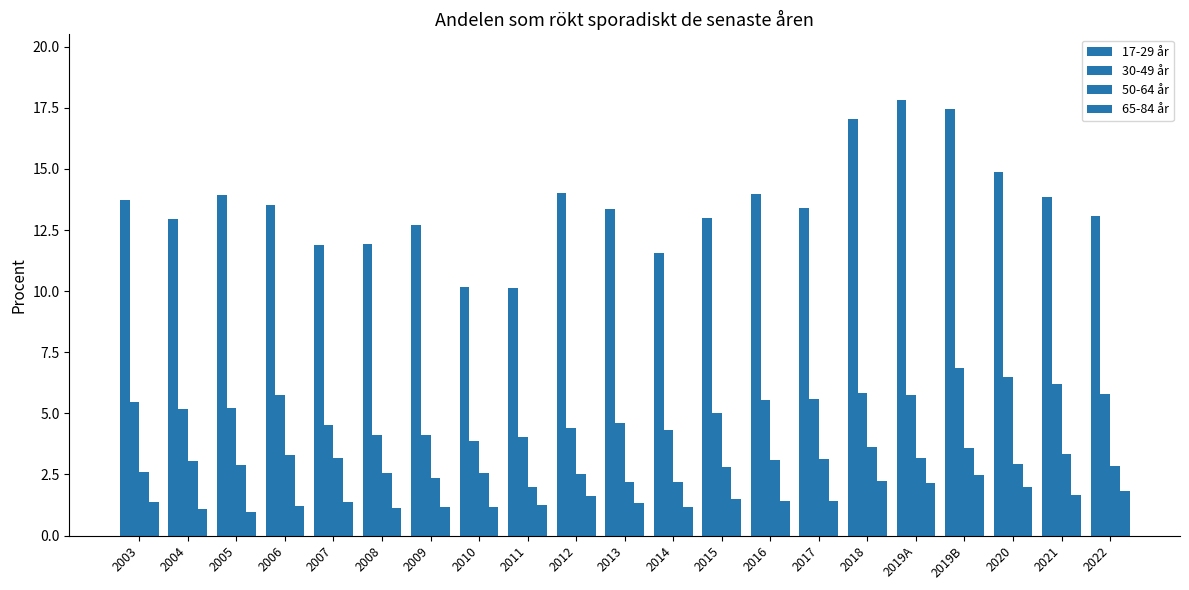

How many series are shown in this chart?

4